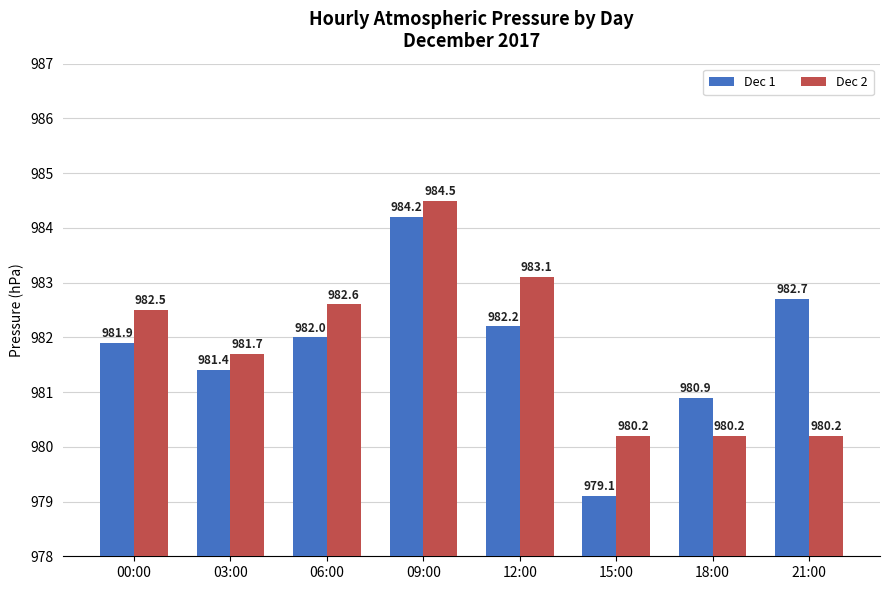

What is the lowest value of the Dec 1 series?

979.1